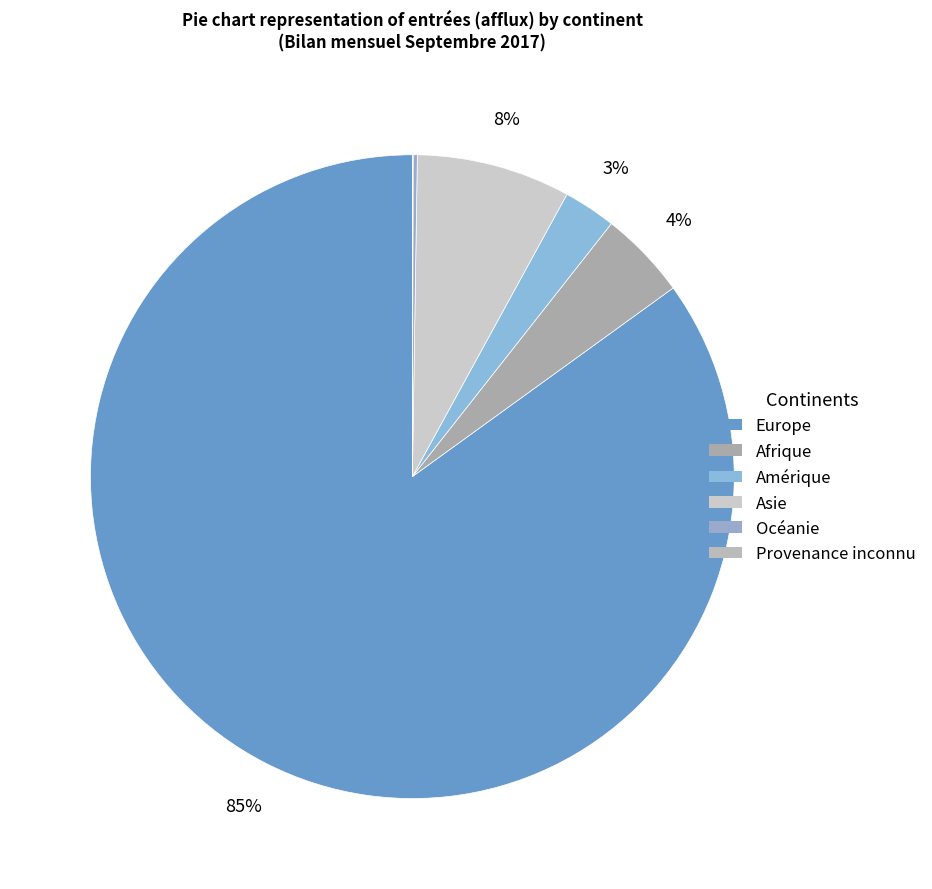

To the nearest percent, what portion does Europe represent?

85%